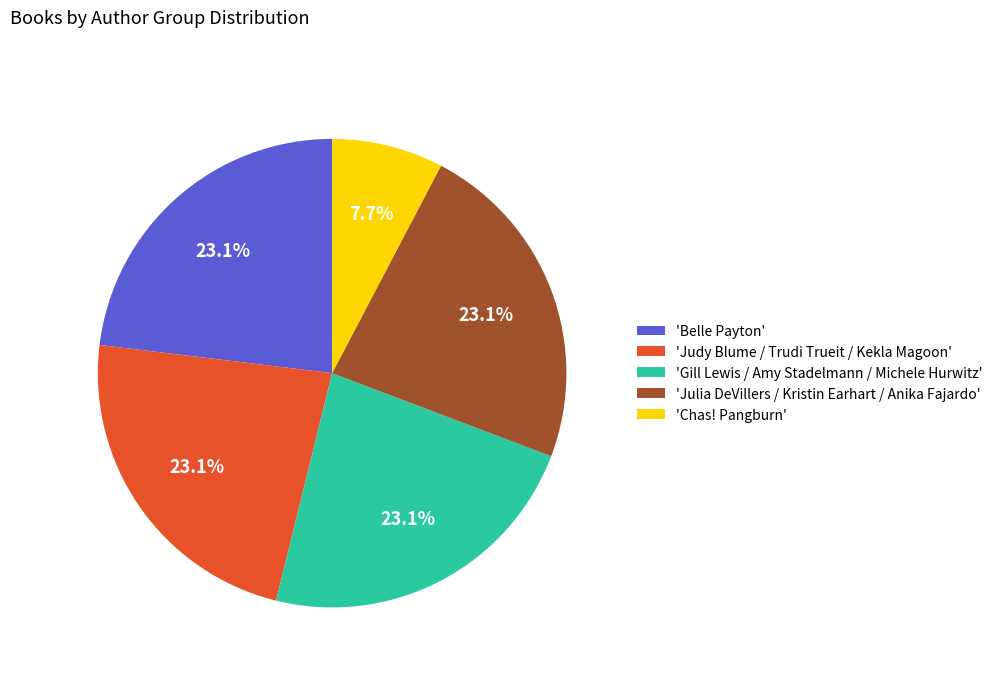

How many slices are in this pie chart?

5